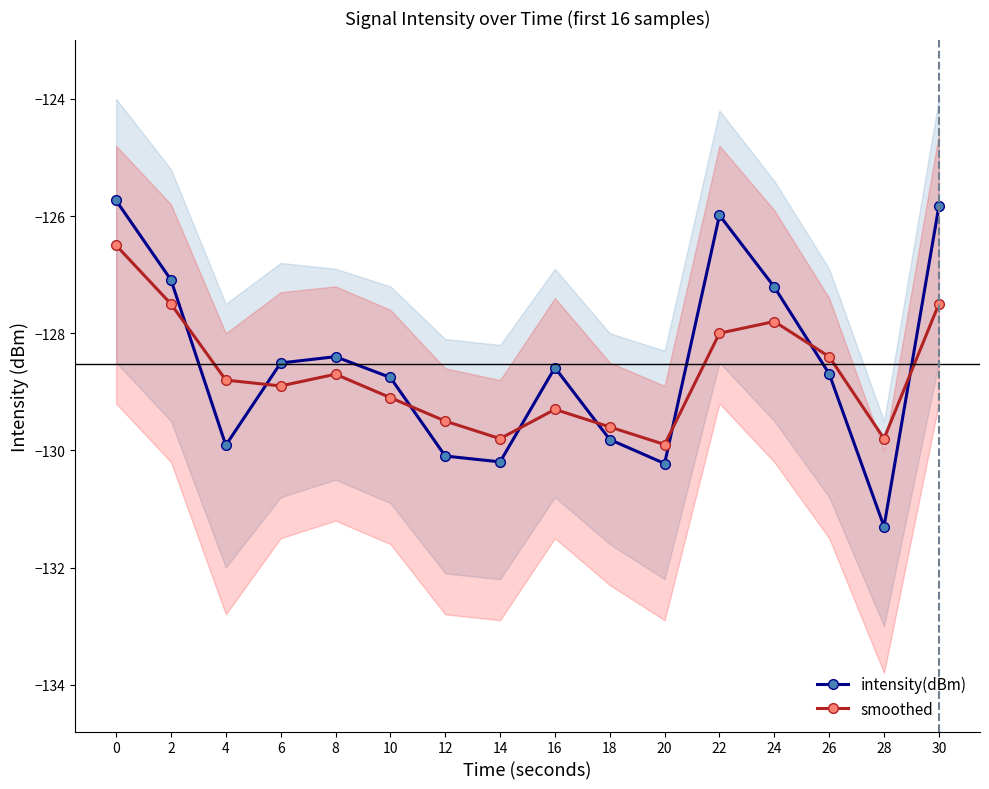

Which series changed the most between 4 and 8?

intensity(dBm)